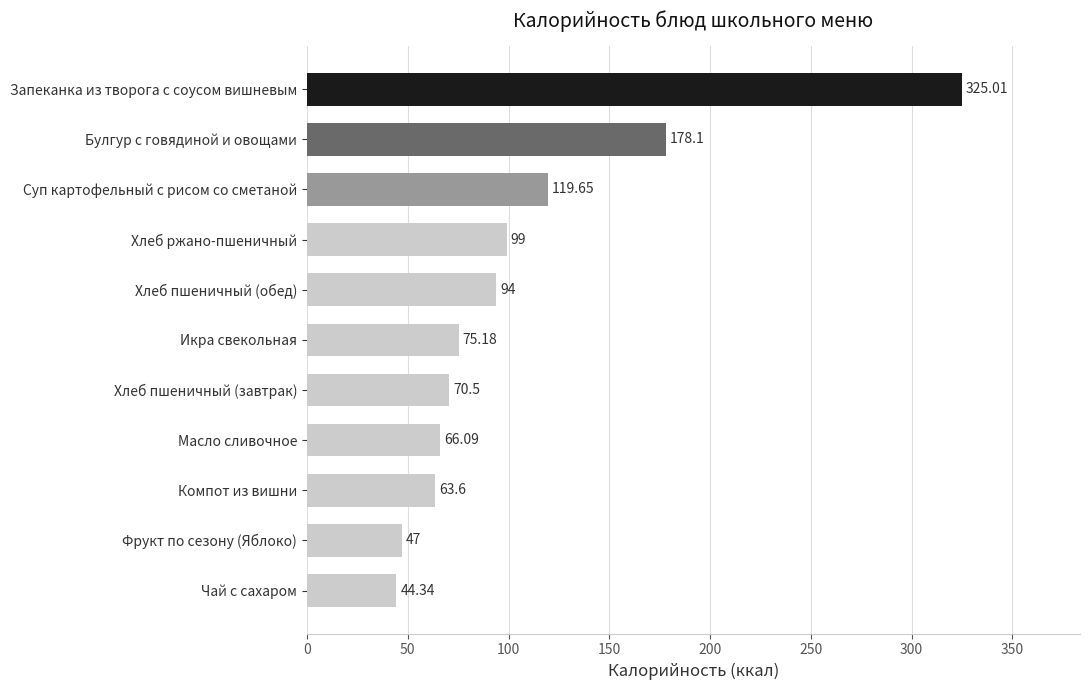

Which category has the highest value across all series?

Запеканка из творога с соусом вишневым